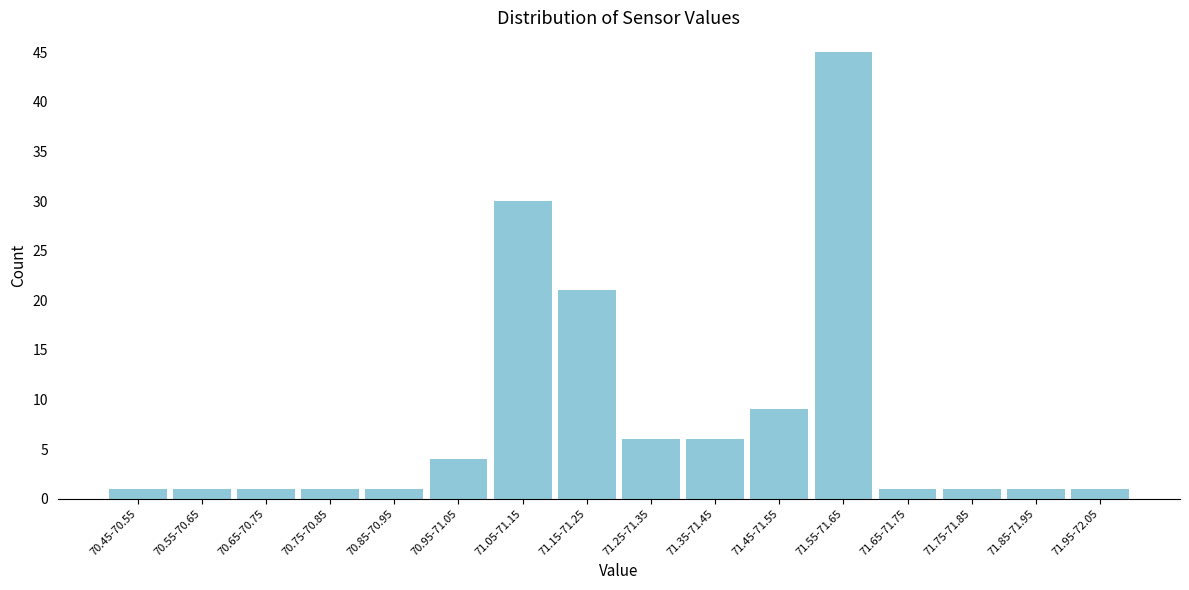

Reading left to right, transcribe all the data shown in this chart.

1	1	1	1	1	4	30	21	6	6	9	45	1	1	1	1